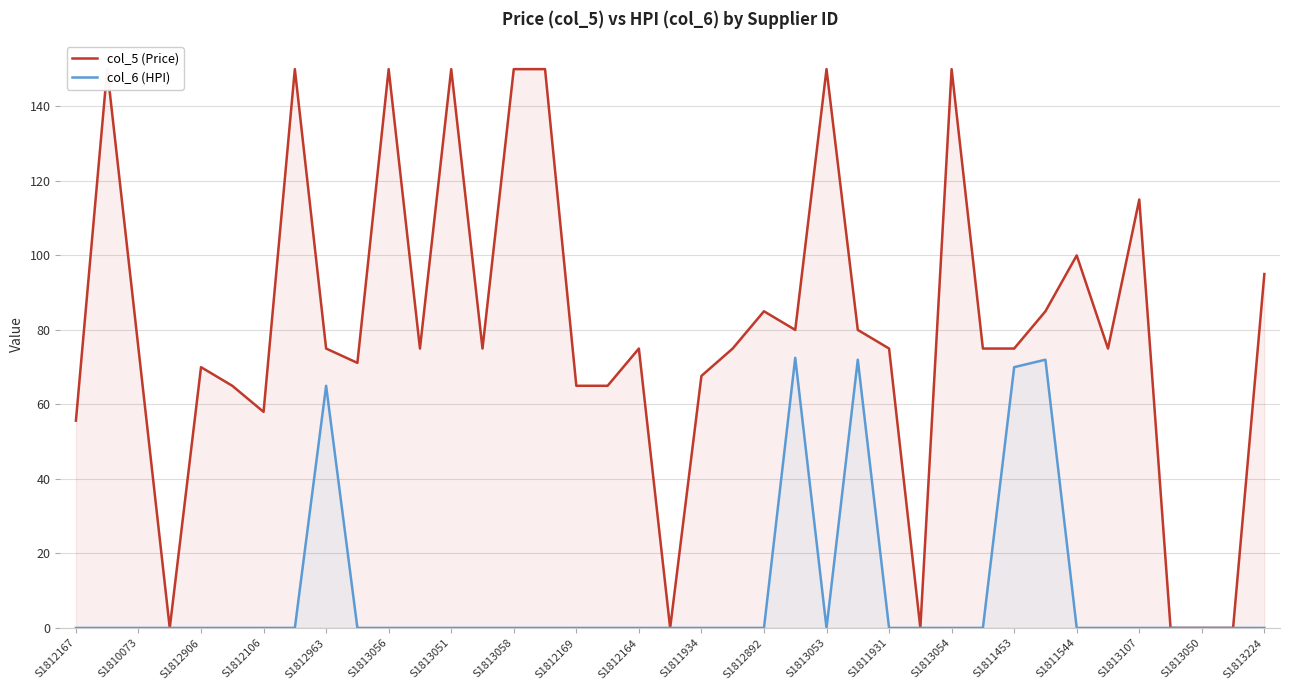

Does the chart display data point markers on the line(s)?

No